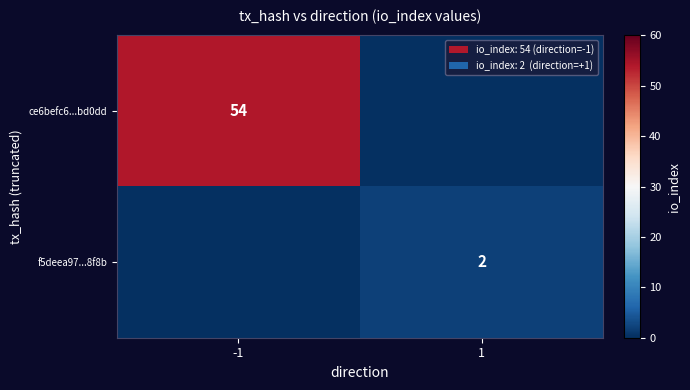

Is the value of f5deea97...8f8b at 1 greater than the value of ce6befc6...bd0dd at -1?

No